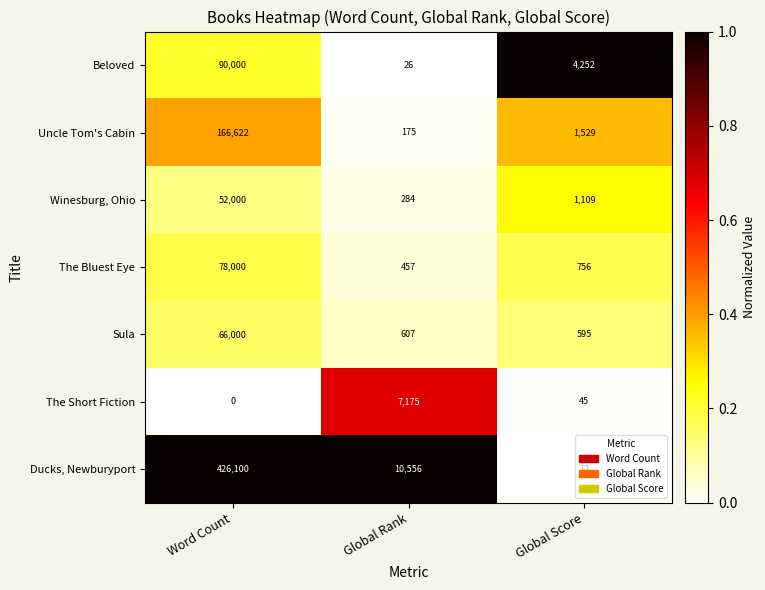

How many data points does each series have?

3